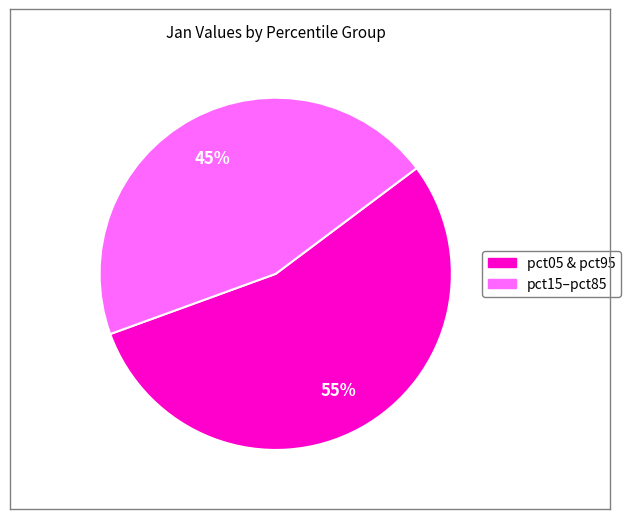

Is there any slice that represents more than half of the pie?

Yes